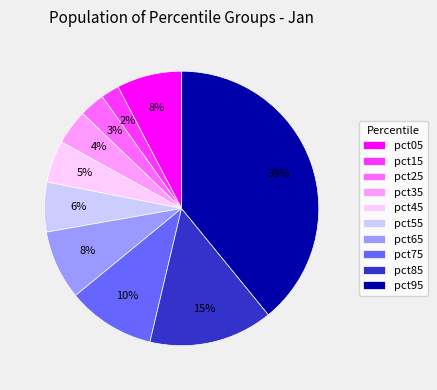

The pct95 slice represents 28% of the pie. True or false?

False